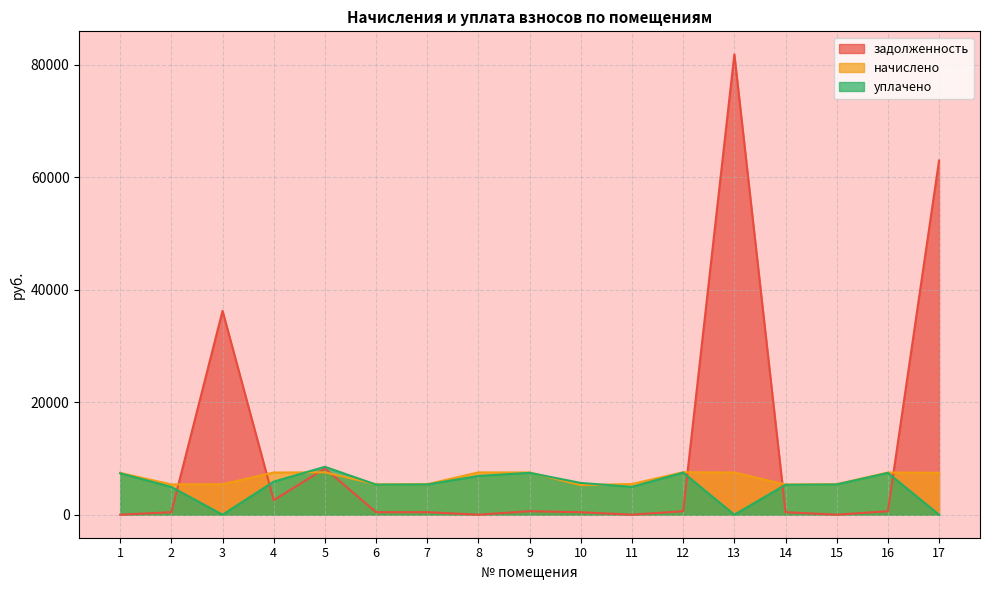

Read the уплачено value at 1.

7363.9